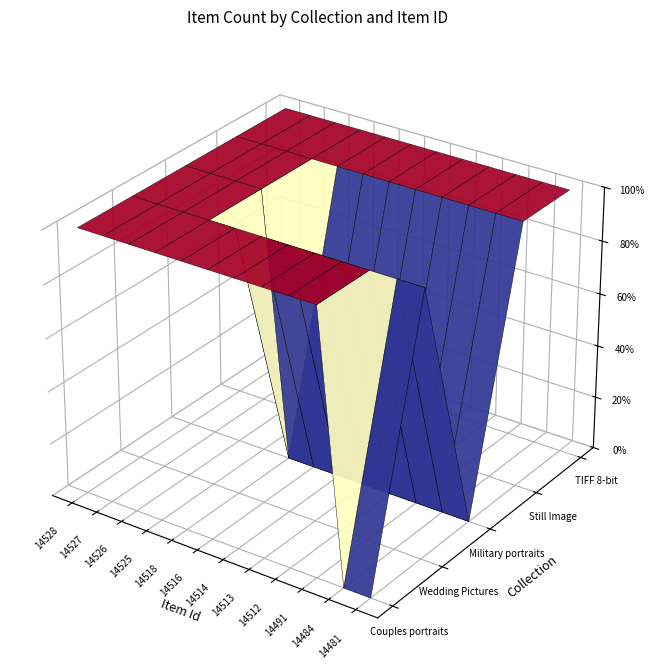

True or false: TIFF file 8-bit has a value of 1 at 14516.

True